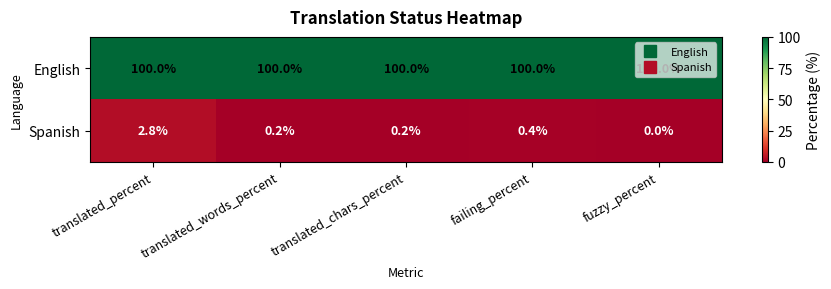

What is the difference between the Spanish values at failing_percent and fuzzy_percent?

0.4